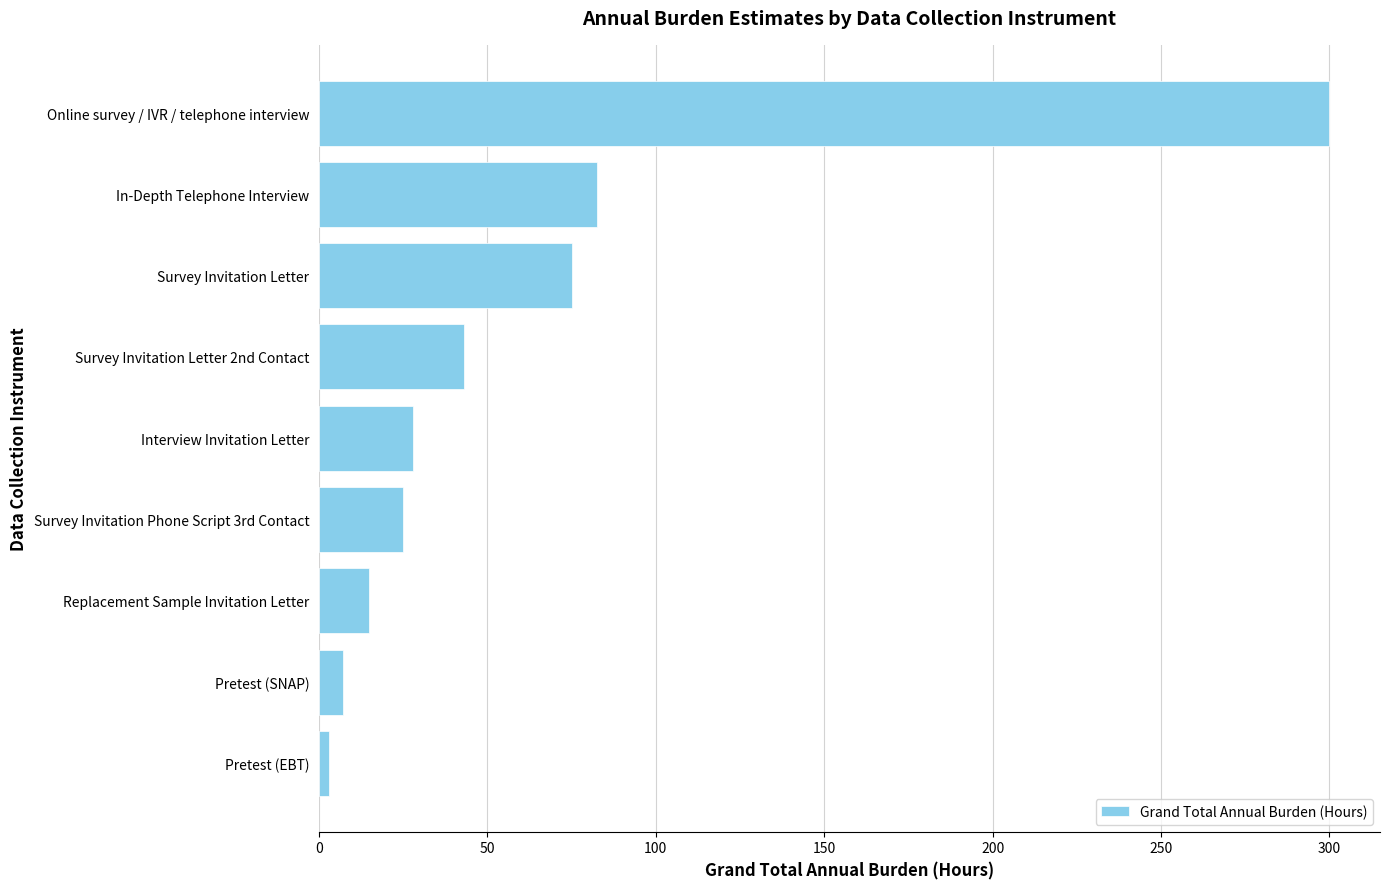

Reading top to bottom, list all the values displayed in this chart.

Online survey / IVR / telephone interview=300.0	In-Depth Telephone Interview=82.5	Survey Invitation Letter=75.0	Survey Invitation Letter 2nd Contact=43.0	Interview Invitation Letter=28.0	Survey Invitation Phone Script 3rd Contact=25.0	Replacement Sample Invitation Letter=15.0	Pretest (SNAP)=7.1	Pretest (EBT)=3.1